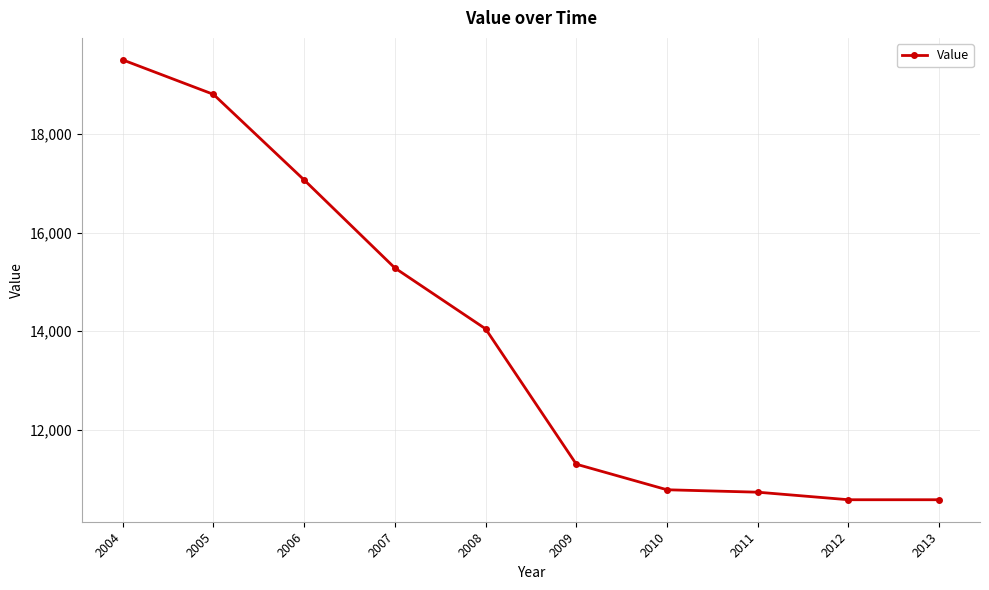

Reading left to right, extract all data points from this chart.

19501.0	18802.0	17066.0	15281.0	14047.0	11302.5	10784.2	10735.0	10582.0	10582.0